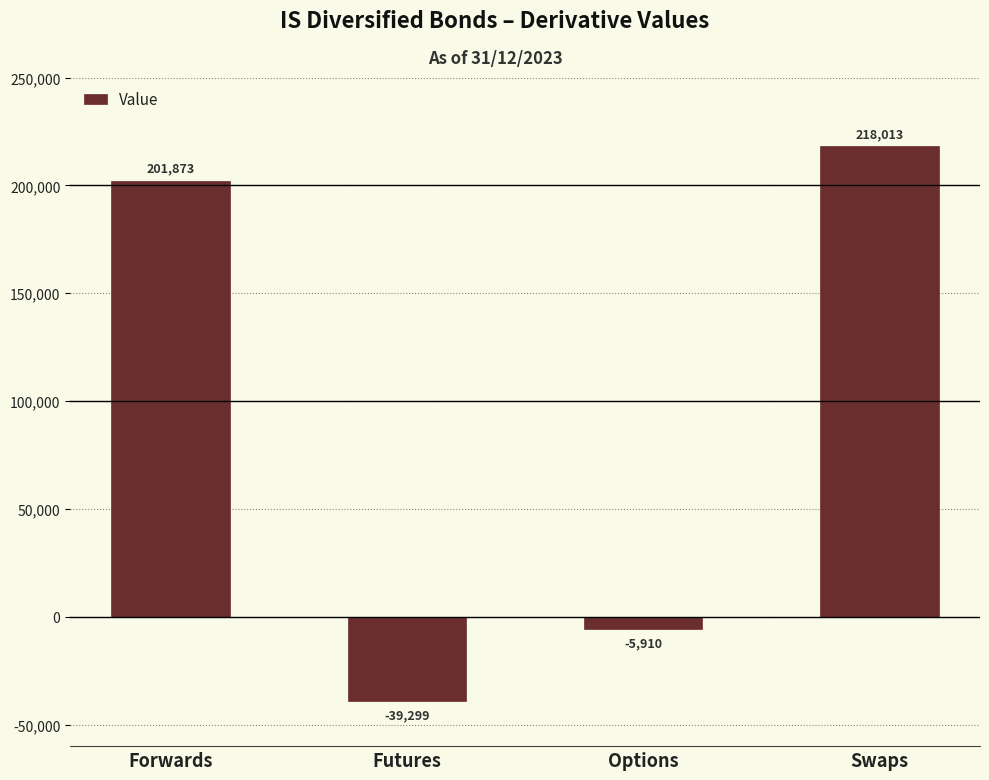

What is the difference between the maximum and second lowest values?

223922.8